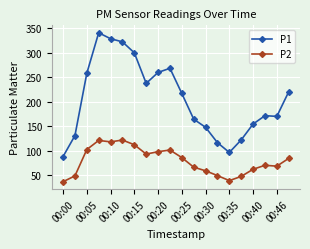

Which series has the largest range (max minus min)?

P1